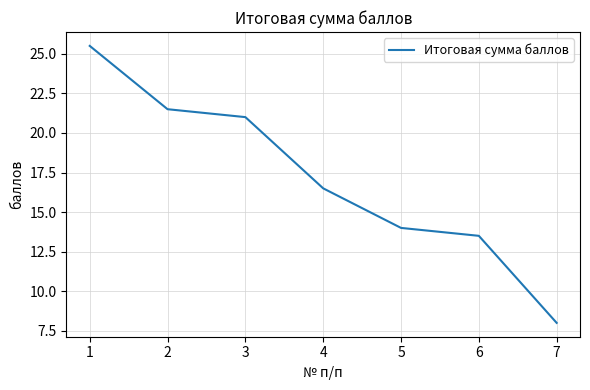

At which label is the value closest to 16?

4